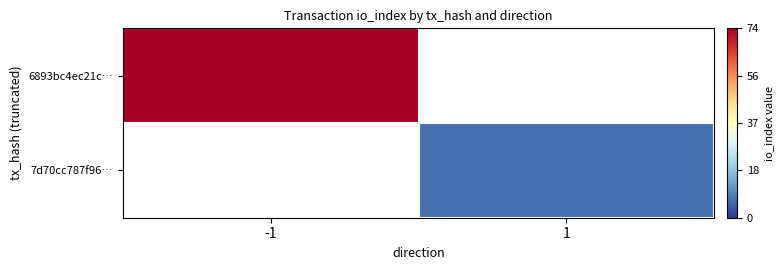

What is the minimum value shown in the chart?

7.0